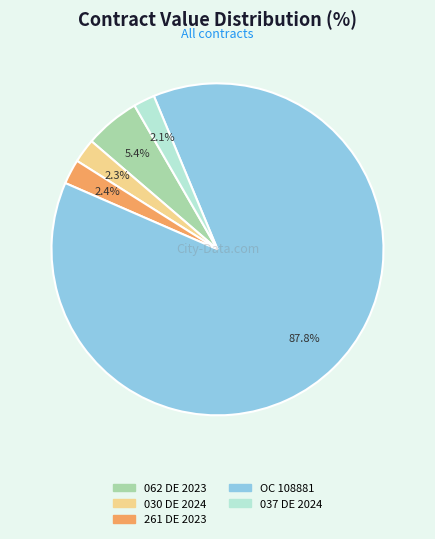

What portion of the pie excludes 030 DE 2024?

97.7%